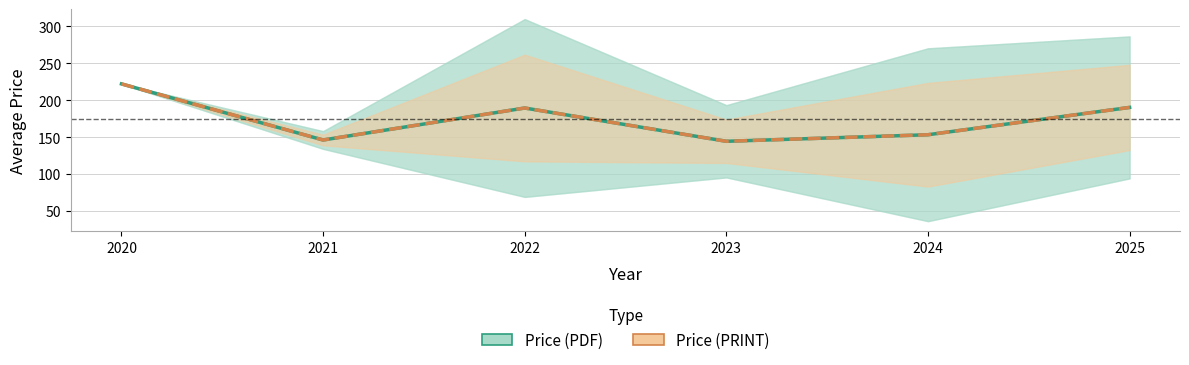

The Price (PDF) series shows 222.0 at 2020. True or false?

True